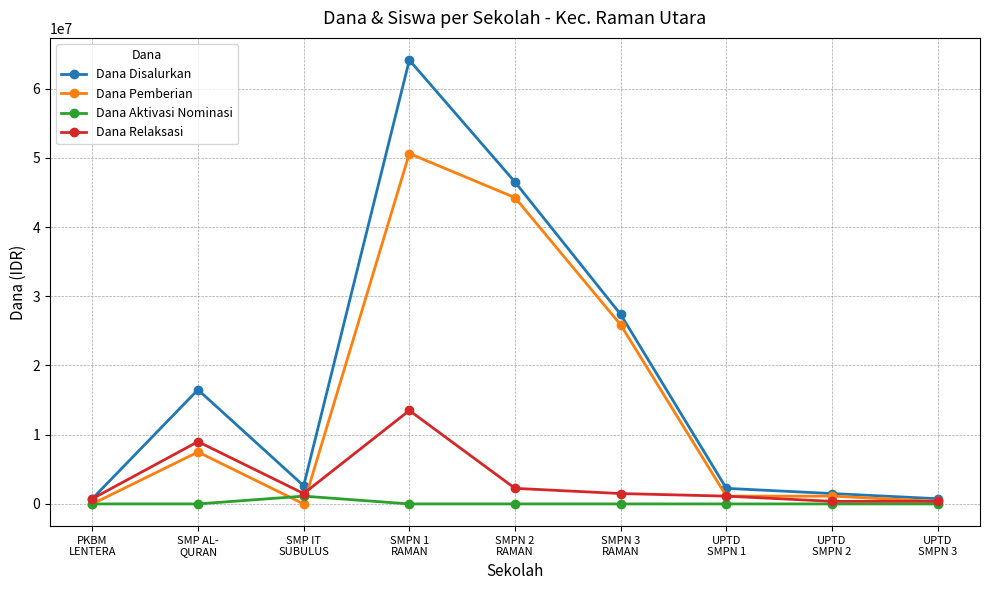

What is the difference between the highest and lowest values at SMP AL-
QURAN?

16500000